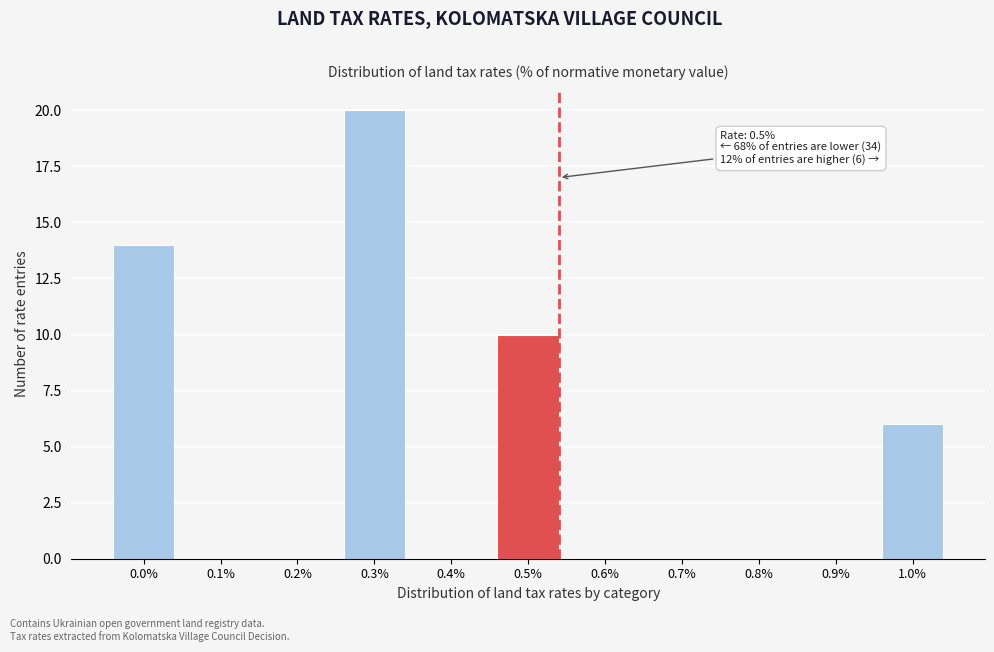

Reading left to right, transcribe all the data shown in this chart.

0.0%=14	0.1%=0	0.2%=0	0.3%=20	0.4%=0	0.5%=10	0.6%=0	0.7%=0	0.8%=0	0.9%=0	1.0%=6